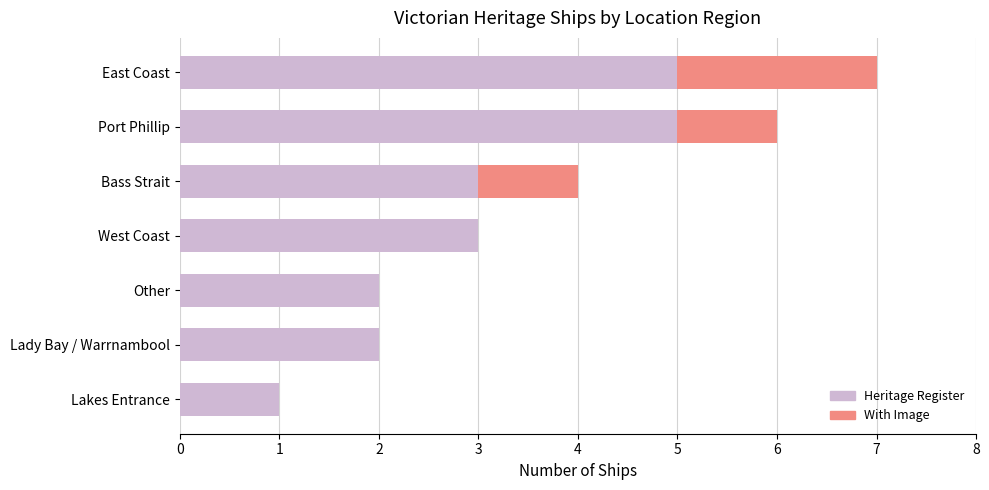

The chart shows a value of 2 at West Coast. True or false?

False